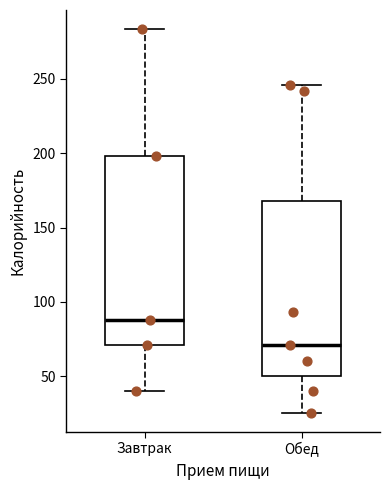

Which box has the highest median line?

Завтрак